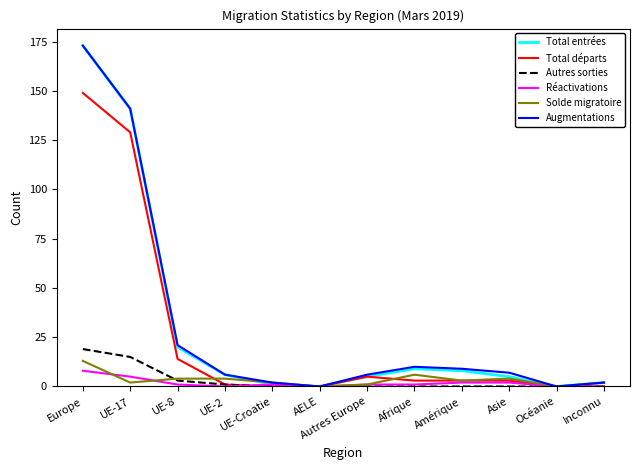

What are all the series names shown in the legend?

Total entrées, Total départs, Autres sorties, Réactivations, Solde migratoire, Augmentations